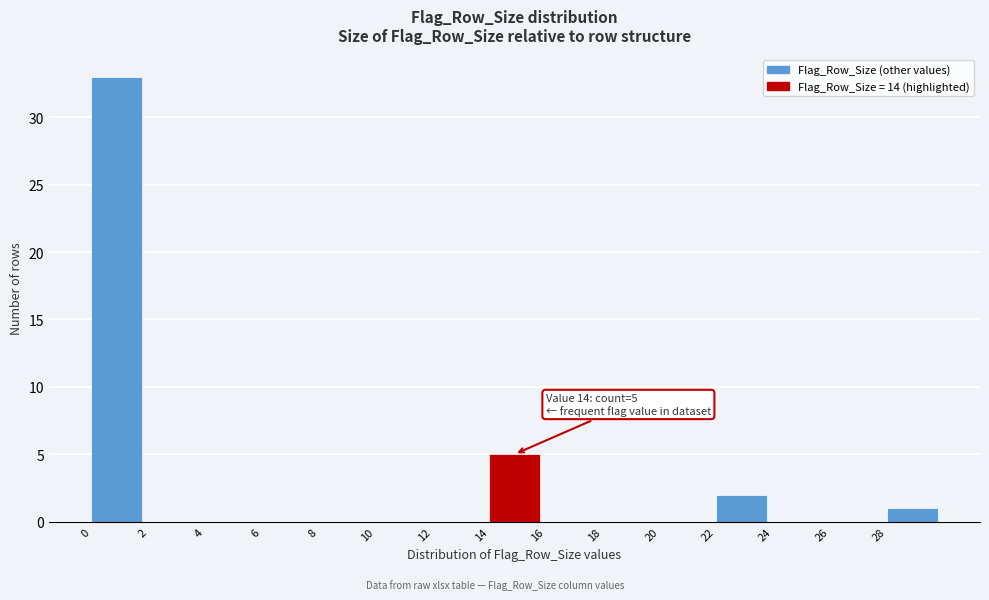

Over which range of the x-axis is the bar tallest?

0 to 2